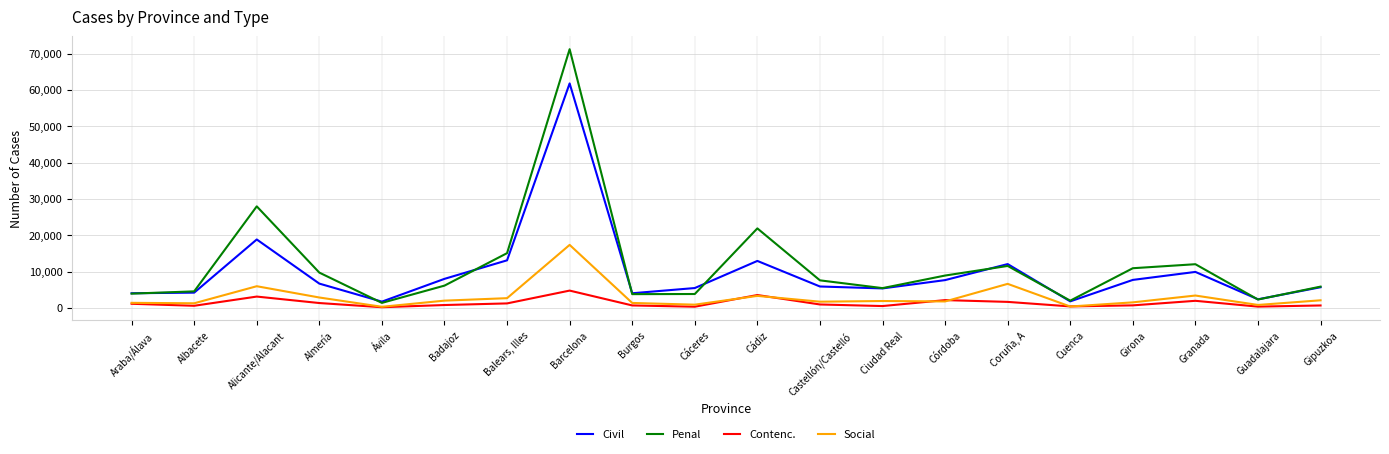

Which series has the largest range (max minus min)?

Penal